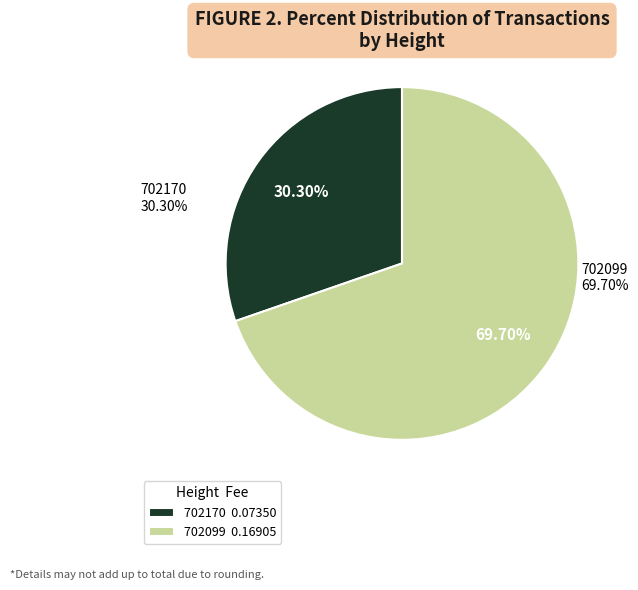

To the nearest percent, what percentage of the pie is 702099?

70%